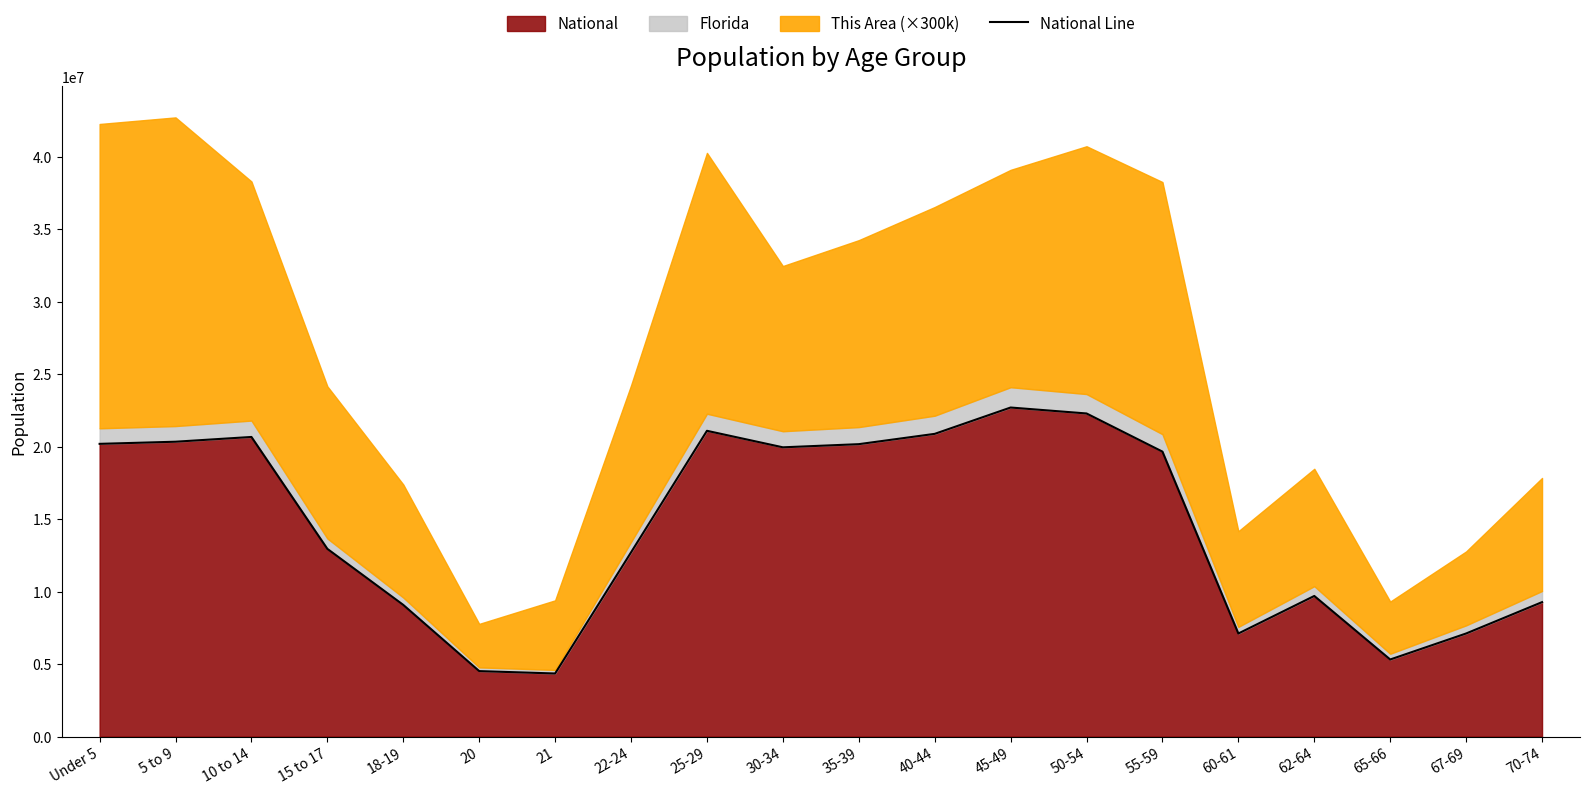

At which label does the data first exceed 19664805?

Under 5